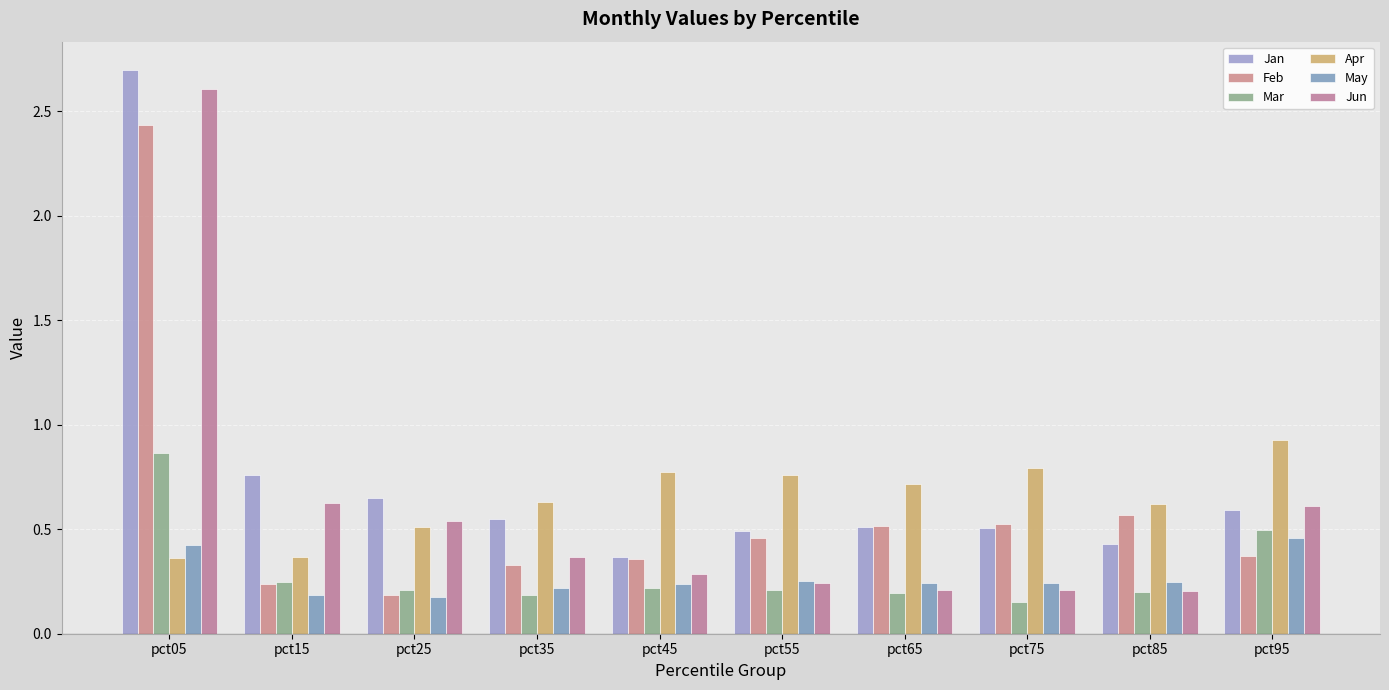

Reading left to right, extract all data points from this chart.

Jan: pct05=2.7	pct15=0.8	pct25=0.7	pct35=0.5	pct45=0.4	pct55=0.5	pct65=0.5	pct75=0.5	pct85=0.4	pct95=0.6
Feb: pct05=2.4	pct15=0.2	pct25=0.2	pct35=0.3	pct45=0.4	pct55=0.5	pct65=0.5	pct75=0.5	pct85=0.6	pct95=0.4
Mar: pct05=0.9	pct15=0.2	pct25=0.2	pct35=0.2	pct45=0.2	pct55=0.2	pct65=0.2	pct75=0.2	pct85=0.2	pct95=0.5
Apr: pct05=0.4	pct15=0.4	pct25=0.5	pct35=0.6	pct45=0.8	pct55=0.8	pct65=0.7	pct75=0.8	pct85=0.6	pct95=0.9
May: pct05=0.4	pct15=0.2	pct25=0.2	pct35=0.2	pct45=0.2	pct55=0.3	pct65=0.2	pct75=0.2	pct85=0.2	pct95=0.5
Jun: pct05=2.6	pct15=0.6	pct25=0.5	pct35=0.4	pct45=0.3	pct55=0.2	pct65=0.2	pct75=0.2	pct85=0.2	pct95=0.6